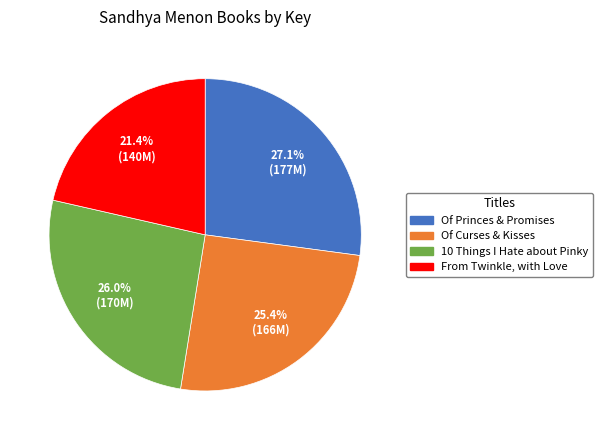

Does any single category account for the majority?

No